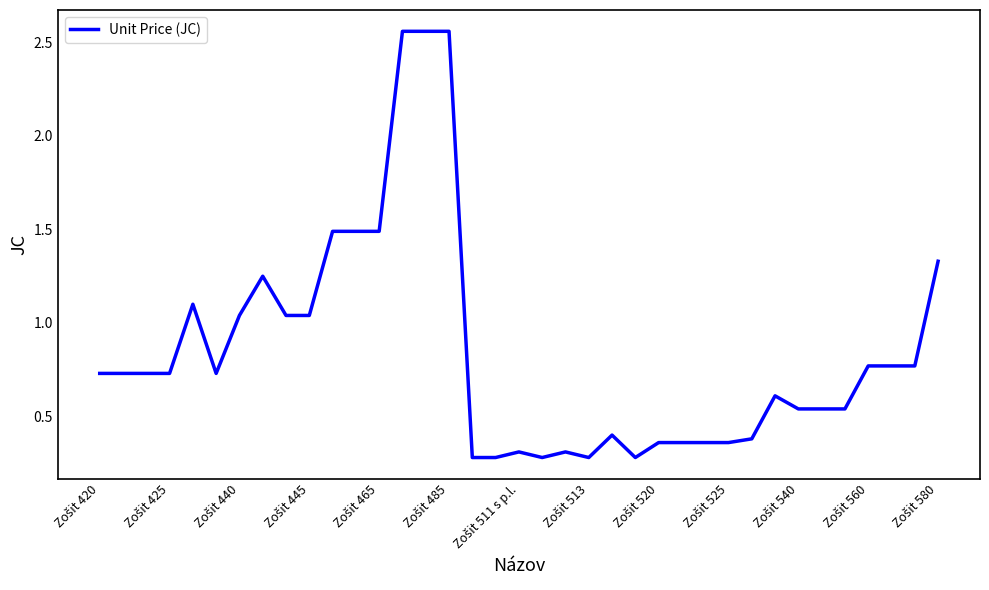

What is the smallest value displayed?

0.3